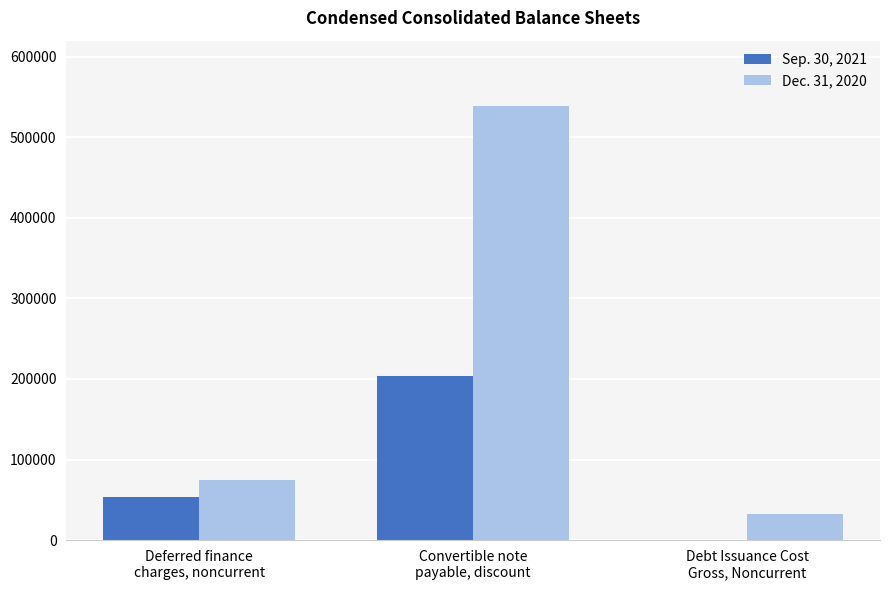

Which series has the largest total across all categories?

Dec. 31, 2020